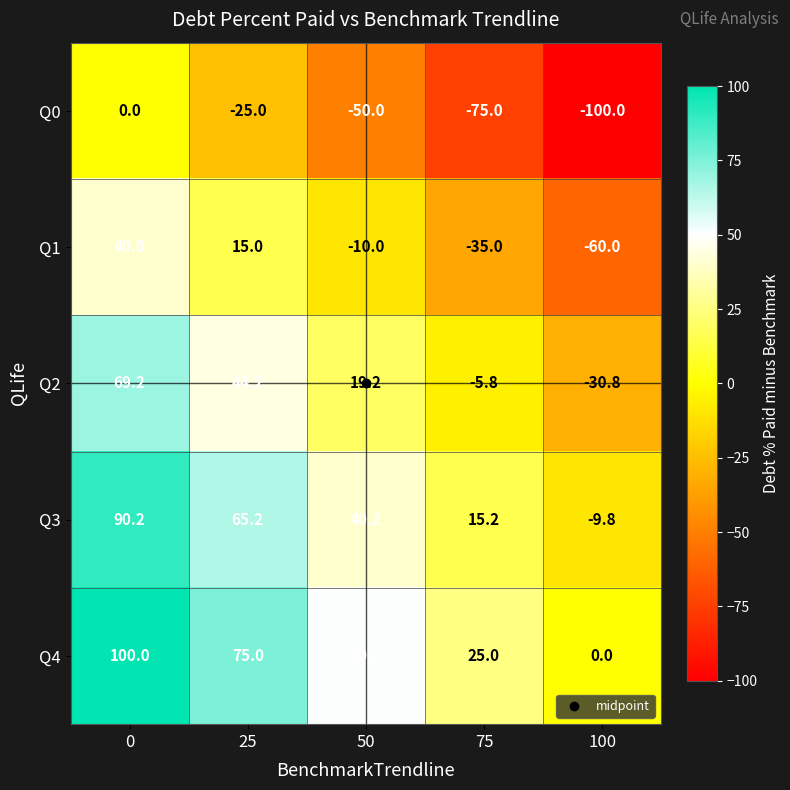

The Q1 series shows 22.7 at 25. True or false?

False